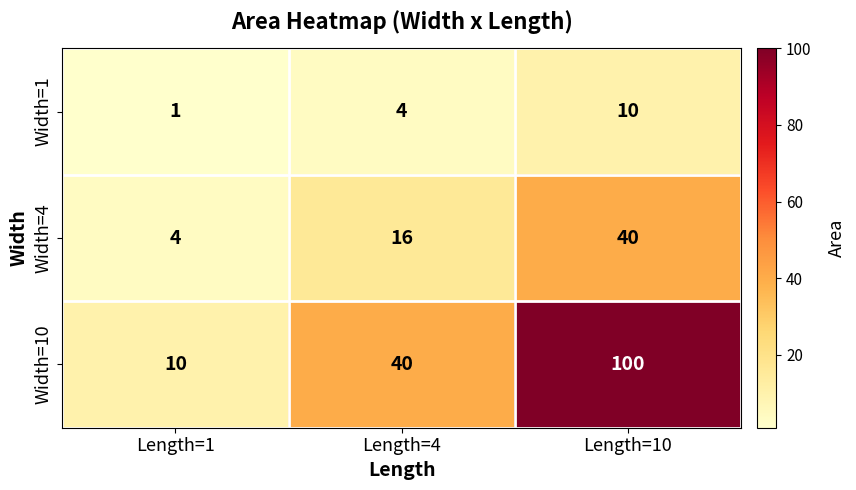

What is the difference between the highest and lowest values at Length=1?

9